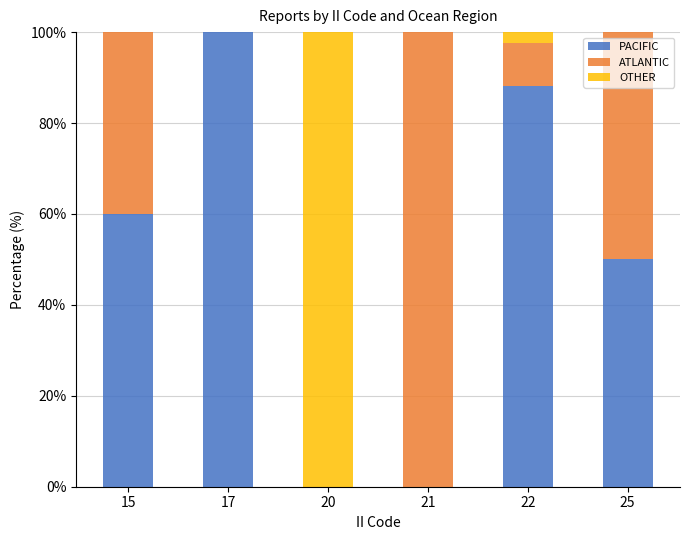

What is the approximate value of PACIFIC at 15?

60.0